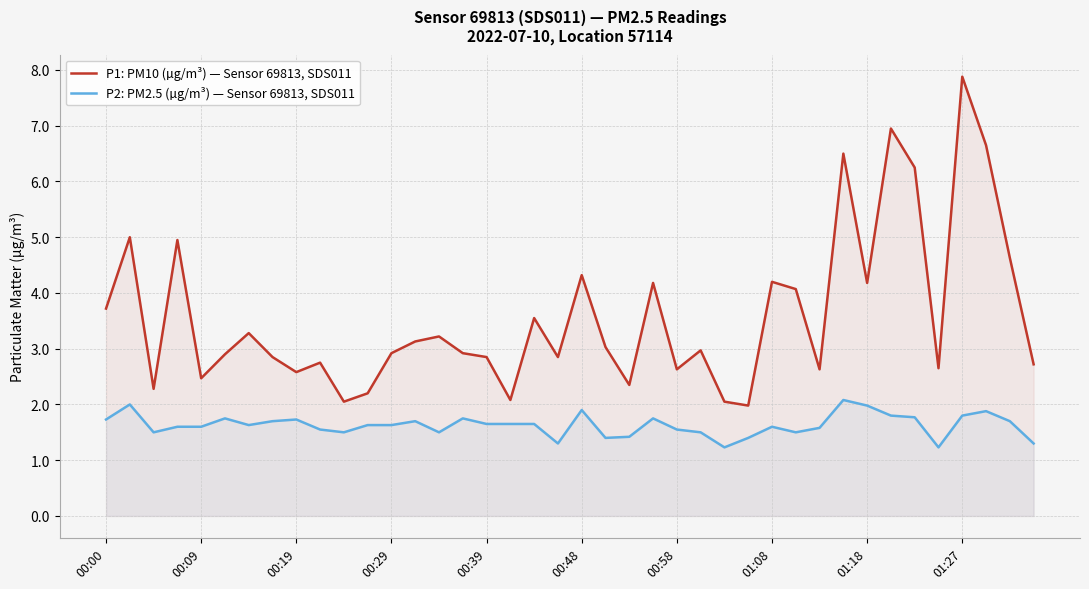

How many interior local peaks does the P2: PM2.5 (µg/m³) — Sensor 69813, SDS011 series have?

10